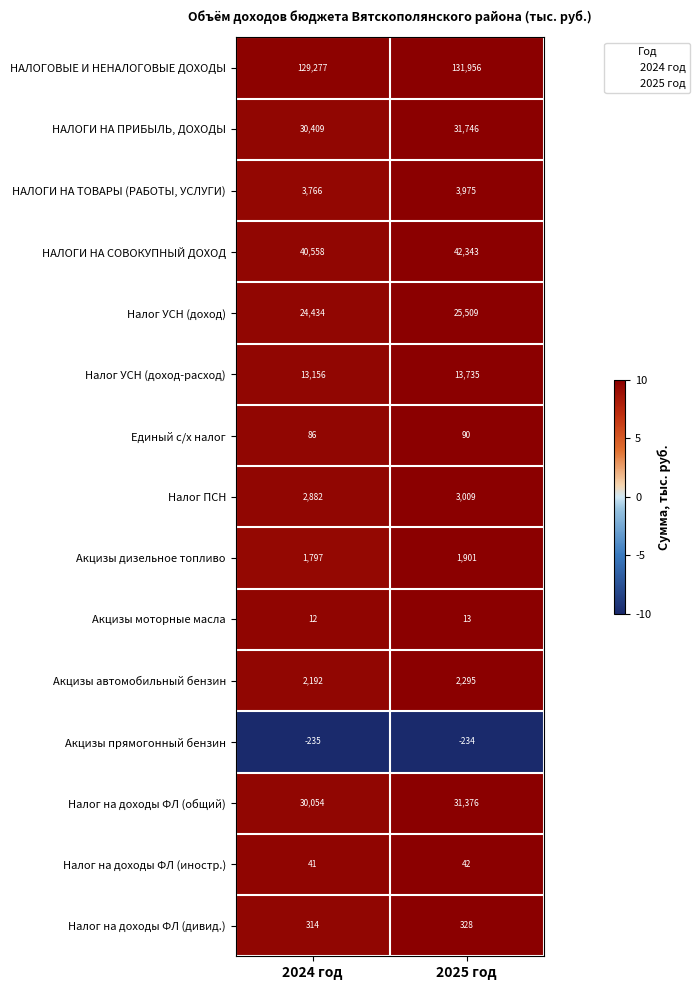

Between 2024 год and 2025 год, which series saw the biggest shift?

НАЛОГОВЫЕ И НЕНАЛОГОВЫЕ ДОХОДЫ